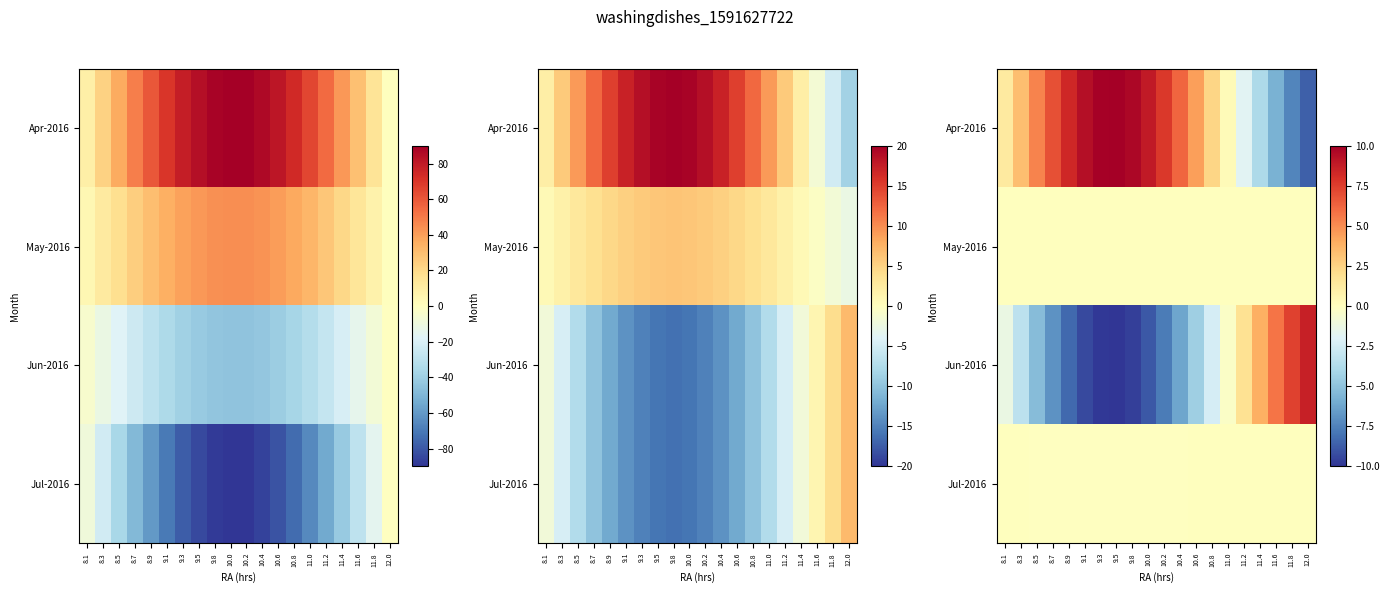

What is the spread (max minus min) of values at 9.5?

20.0